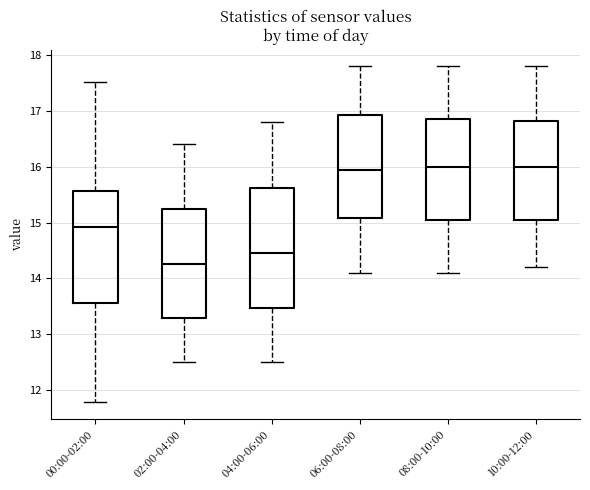

Comparing the boxes themselves (not the whiskers), which one is the tallest?

04:00-06:00